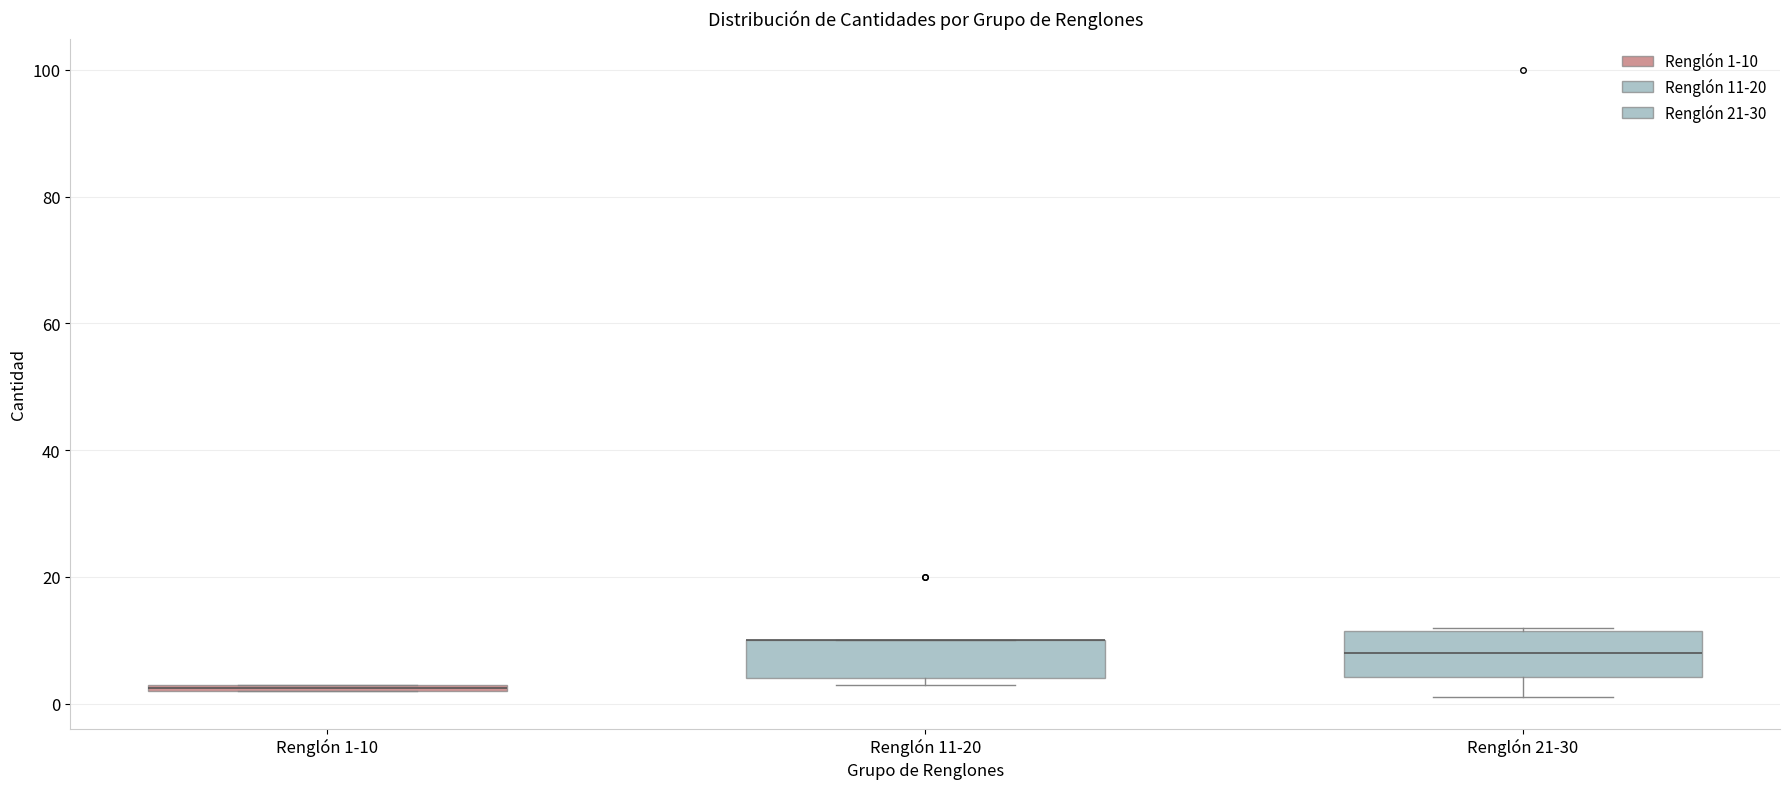

Where is the upper edge of the box for Renglón 1-10 on the y-axis? The values are not printed on the chart, so give them approximately, as read against the axis.

4